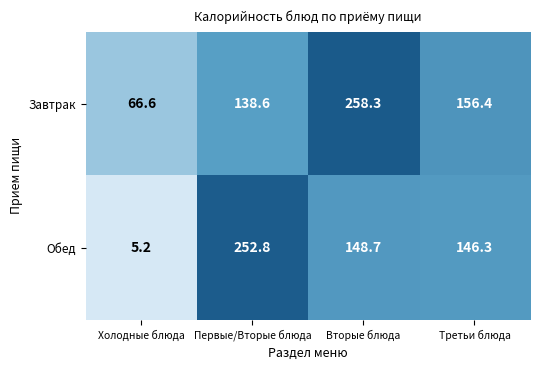

Between Холодные блюда and Первые/Вторые блюда, which series saw the biggest shift?

Обед